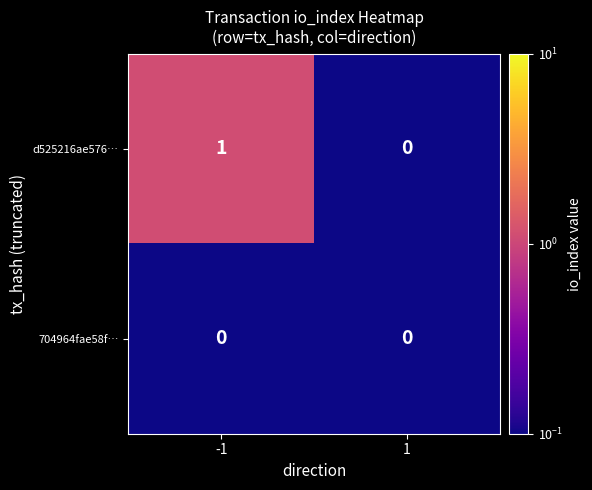

Which series has the largest total across all categories?

d525216ae576…